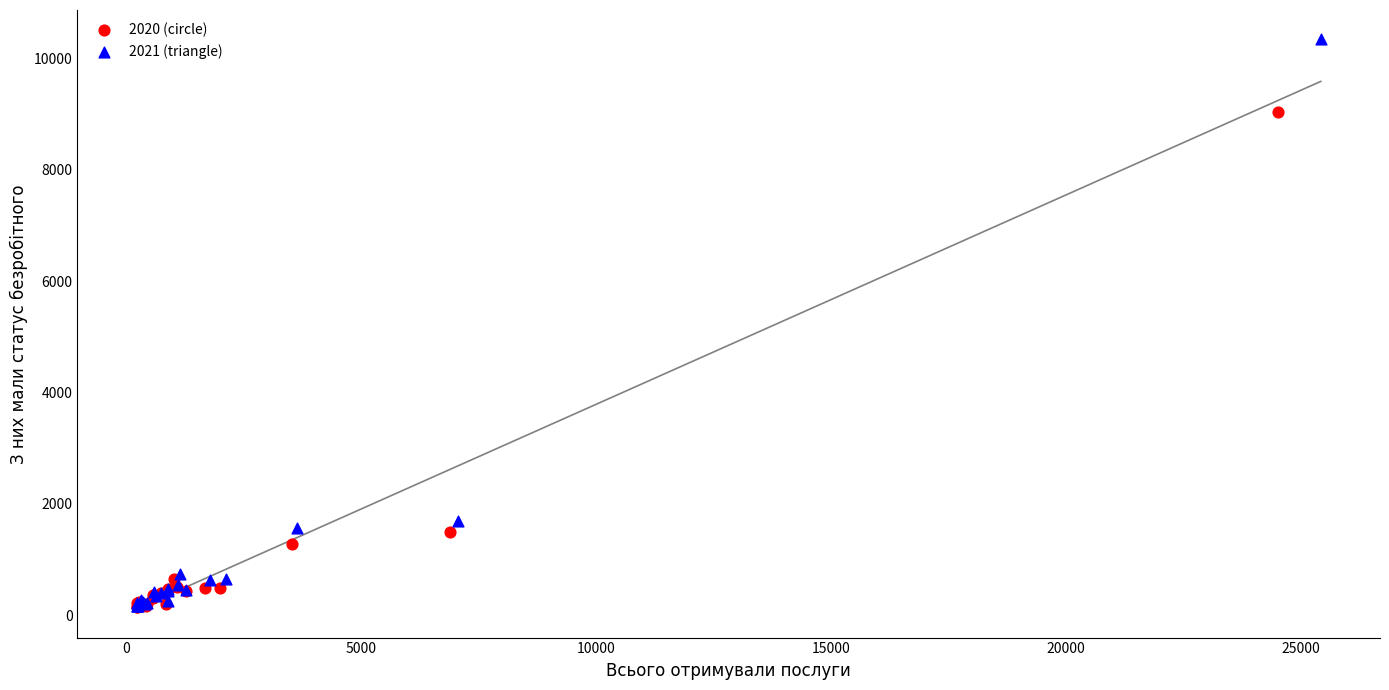

Which series reaches the maximum Y coordinate?

2021 (triangle)